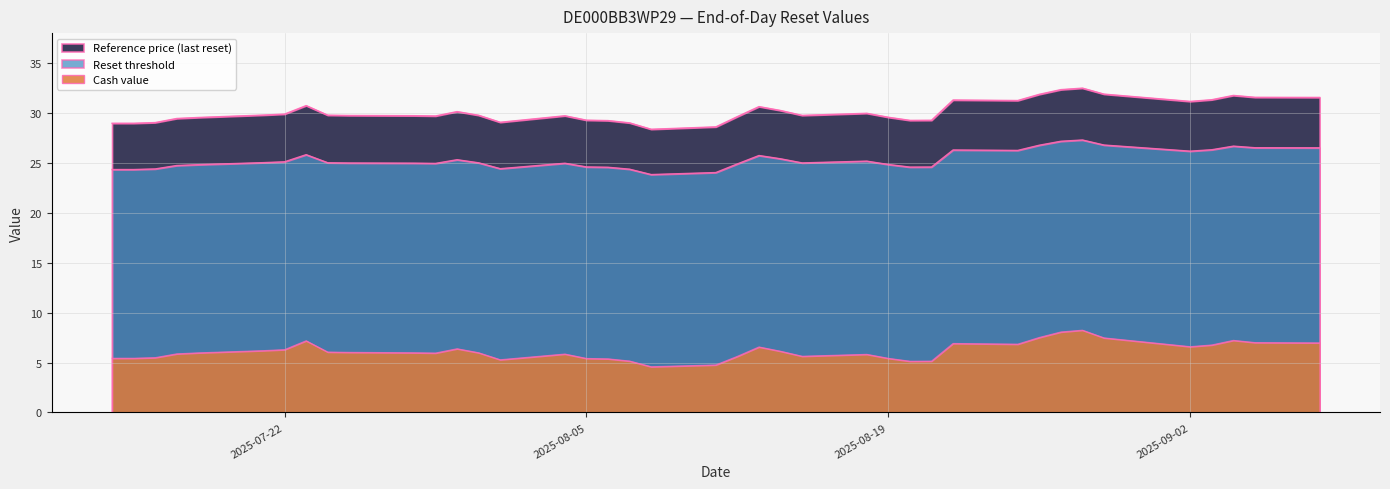

What is the difference between the Reset threshold values at 2025-08-05 and 2025-08-22?

1.7